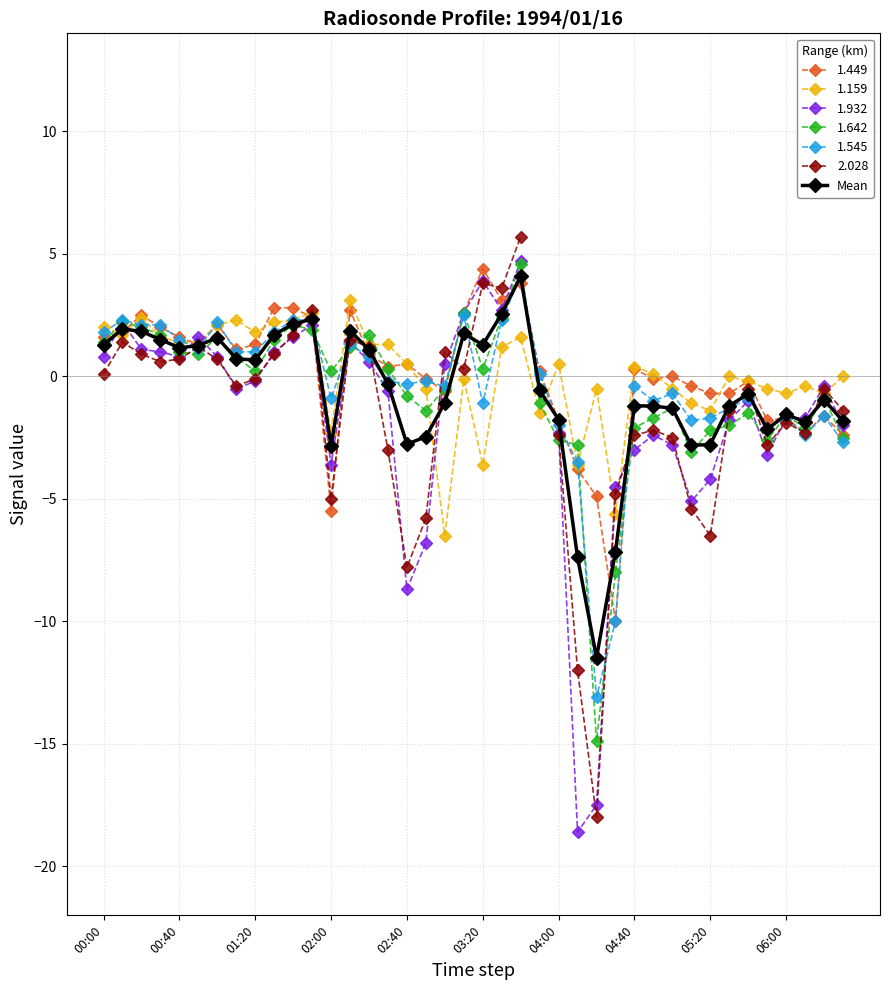

Which category has the highest value across all series?

22